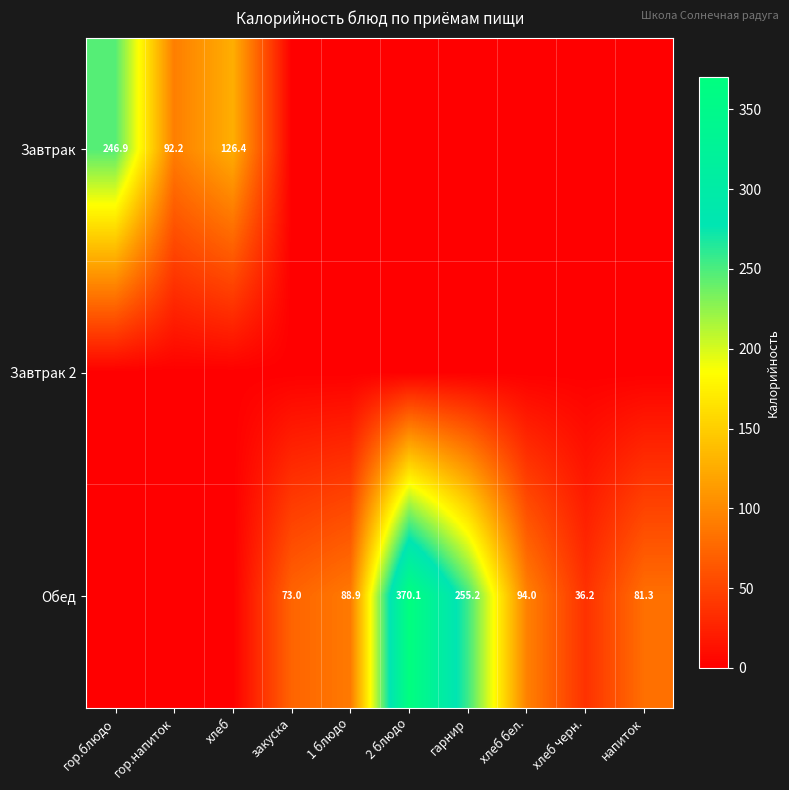

Is it true that Обед equals 112.8 at закуска?

False